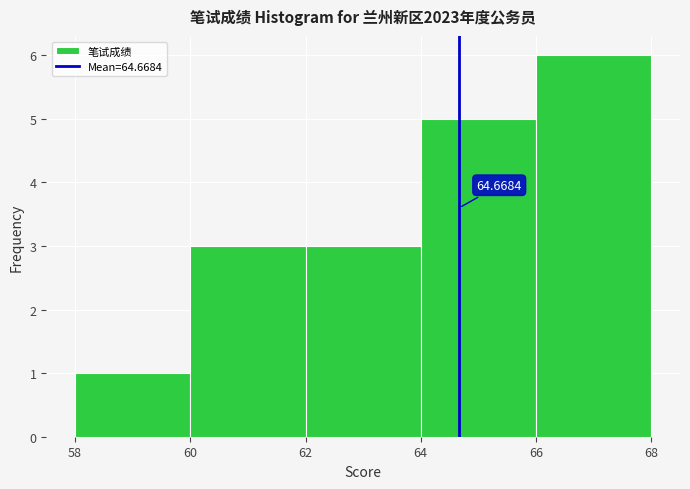

Over which range of the x-axis is the bar tallest?

66 to 68